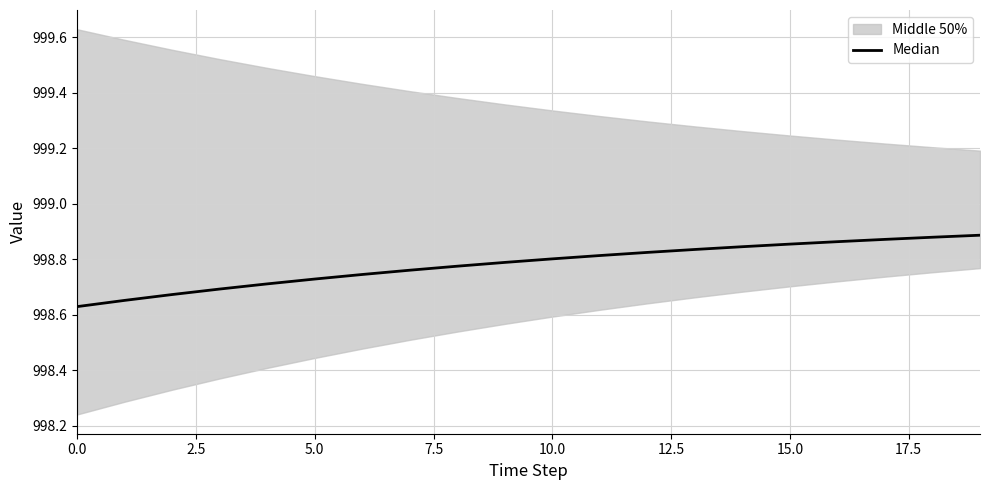

True or false: the data has more than 0 interior local peaks.

False